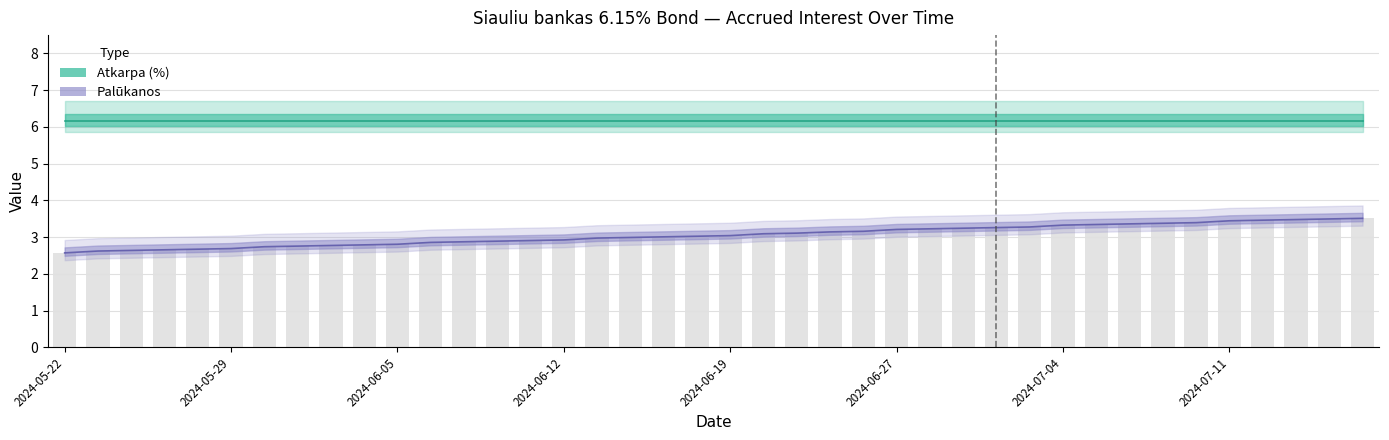

At which category does the chart reach its minimum across all series?

2024-05-22